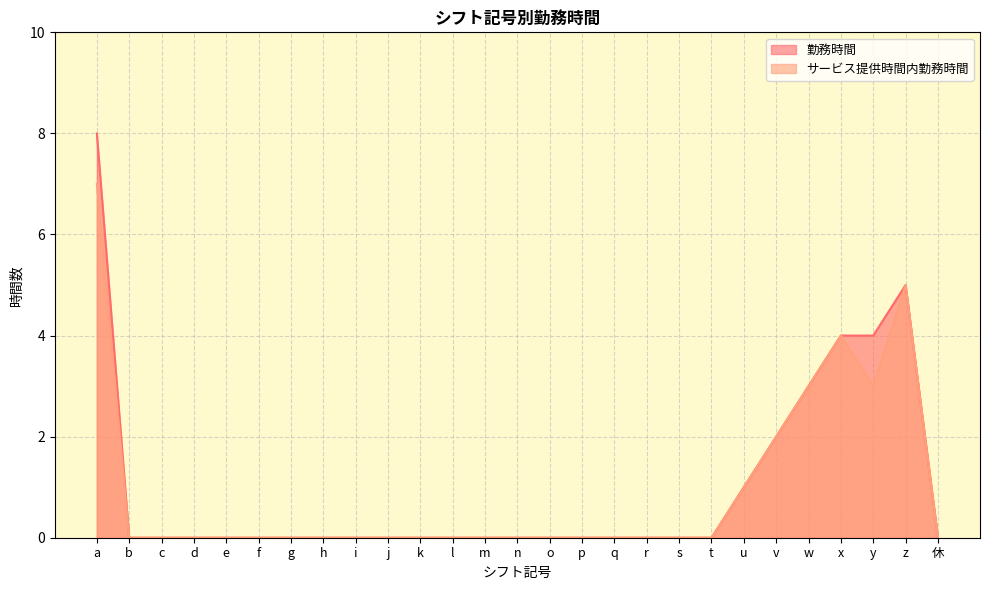

Which series has the widest spread of values?

勤務時間